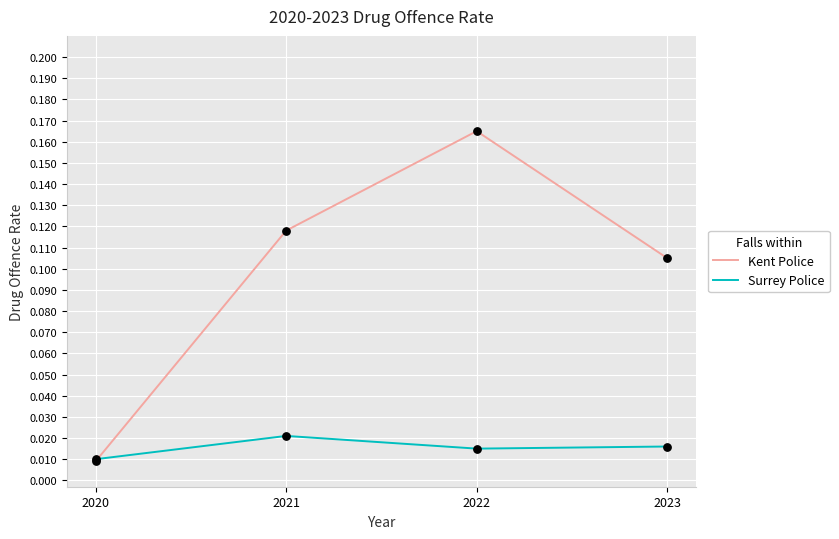

Which series has the largest range (max minus min)?

Kent Police